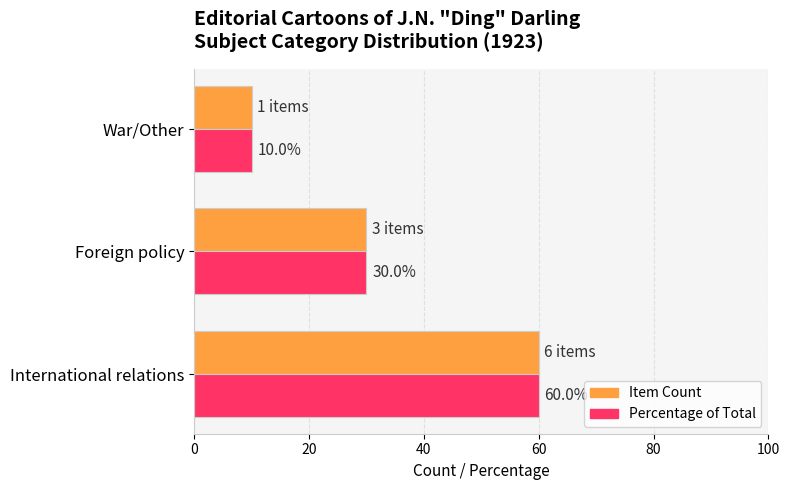

Count the Item Count values in the range 10 to 60.

3